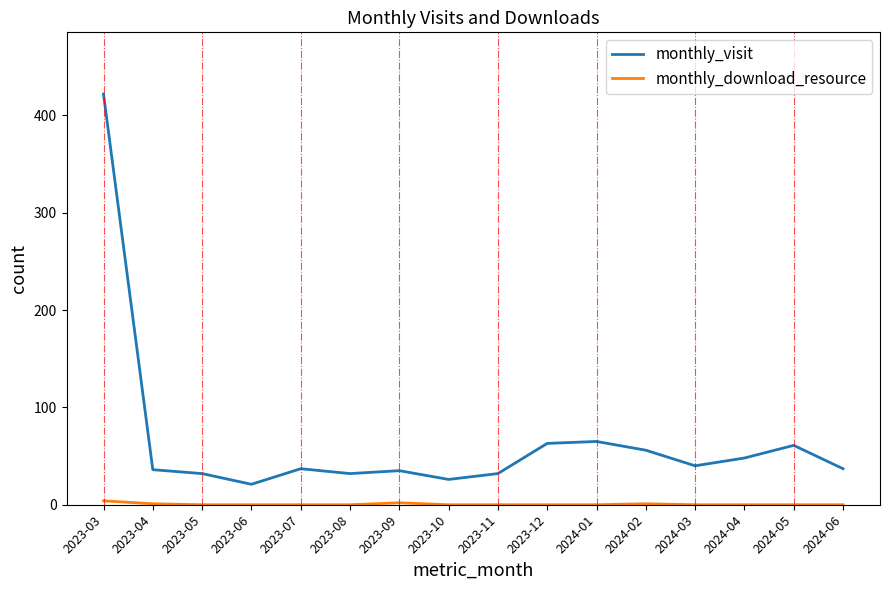

At which label does monthly_visit reach its peak?

2023-03